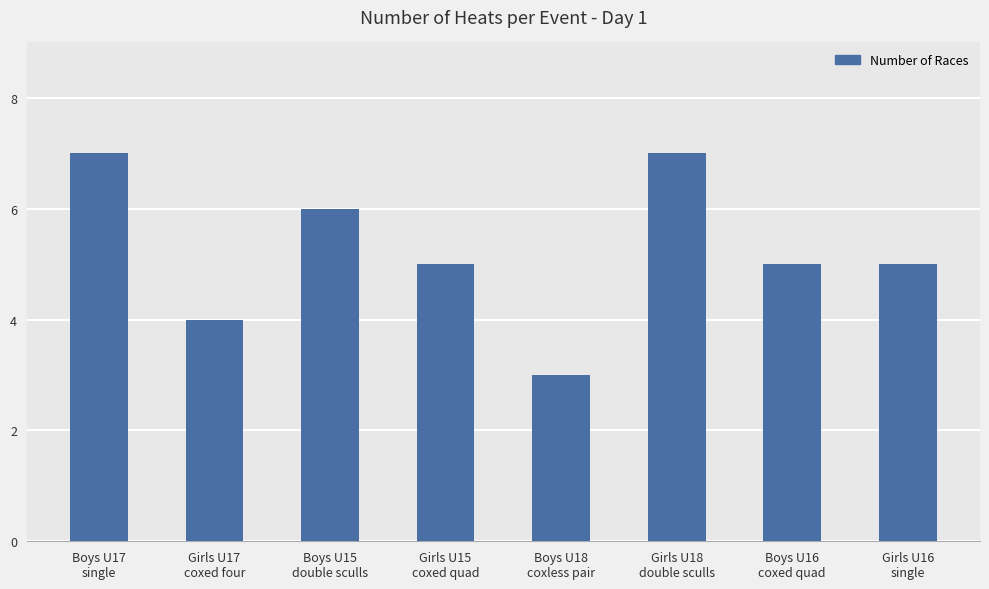

What is the label of the 3rd bar from the left?

Boys U15
double sculls